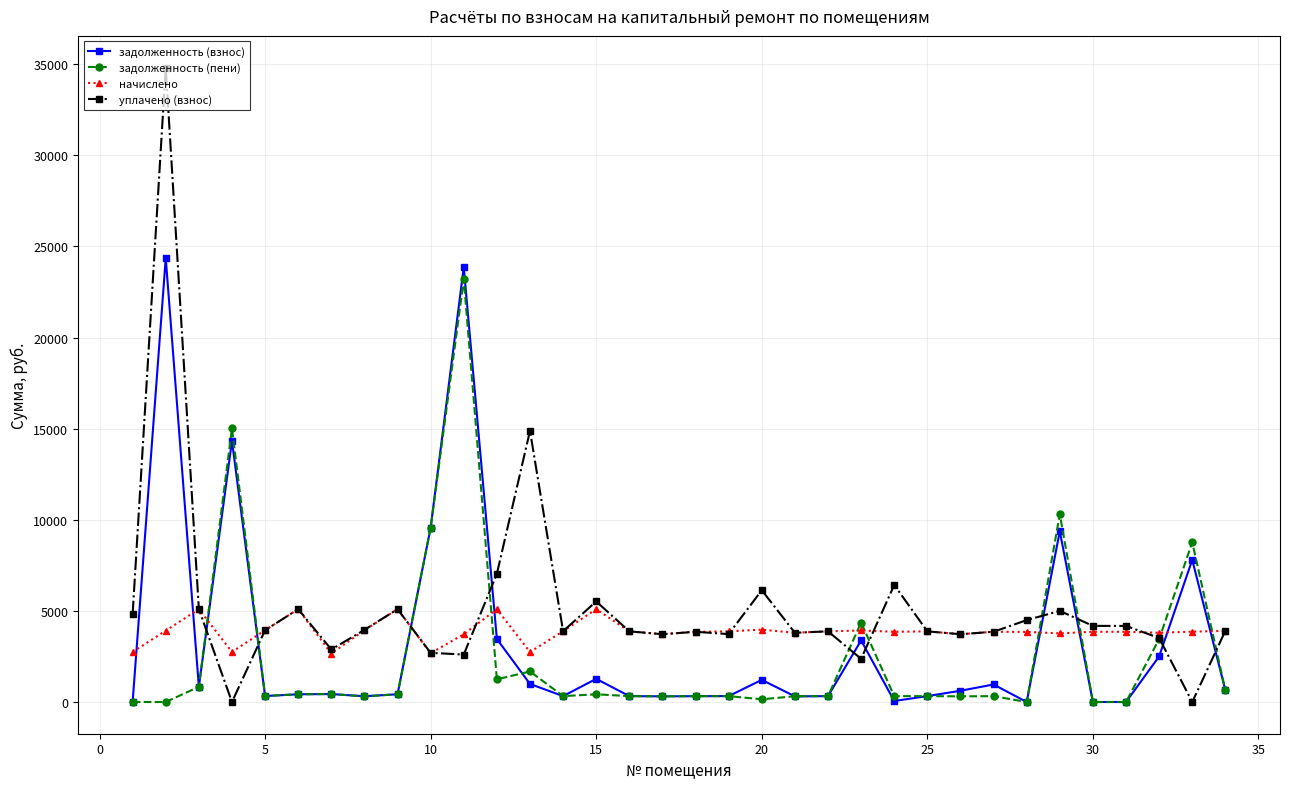

Which series has the widest spread of values?

уплачено (взнос)